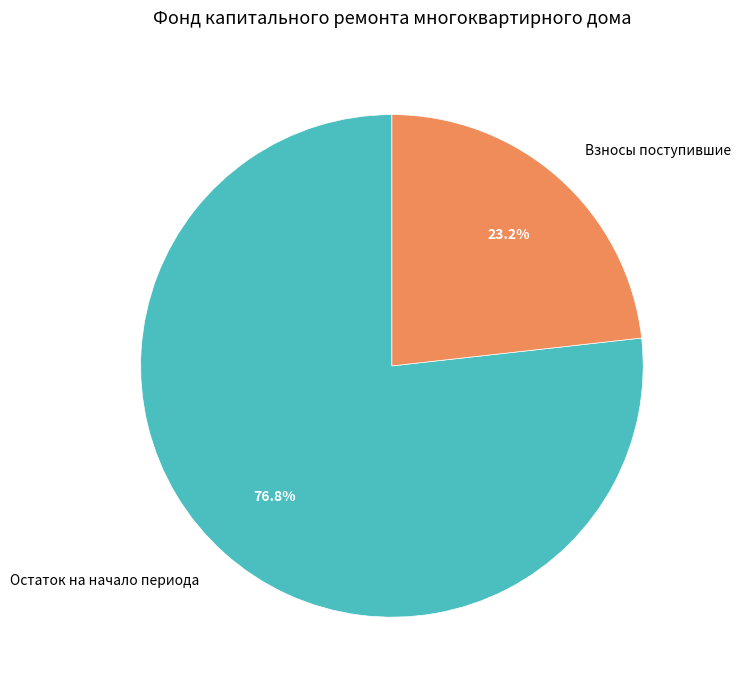

To the nearest percent, what is the average slice percentage?

50%